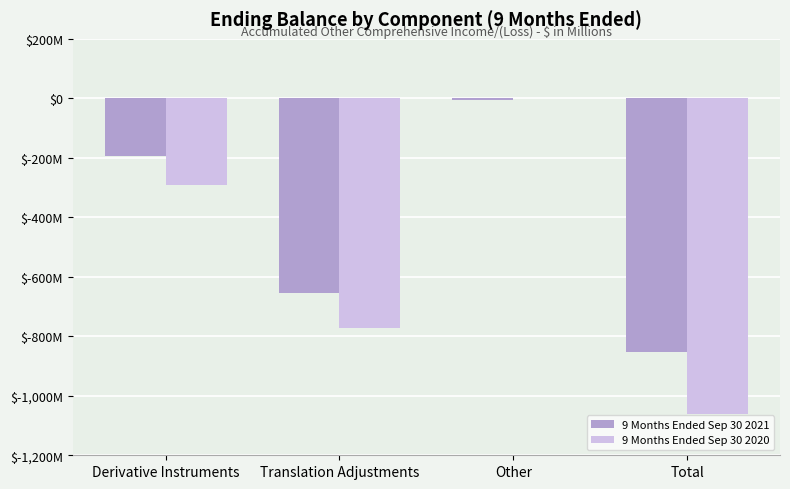

Are the bars grouped side by side (vs. stacked)?

Yes